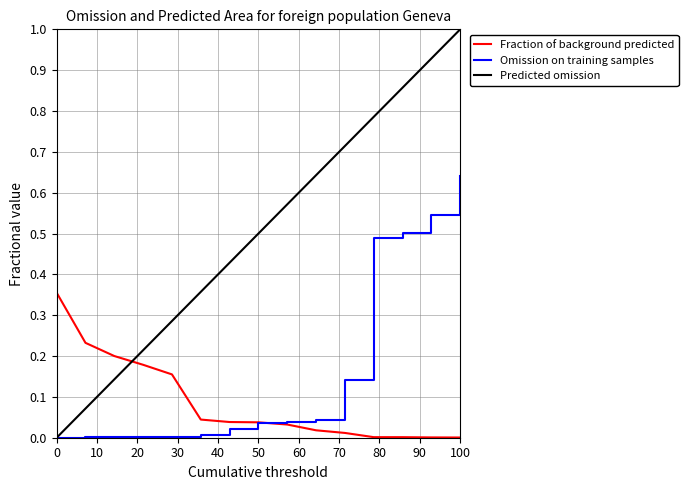

Does the chart display data point markers on the line(s)?

No